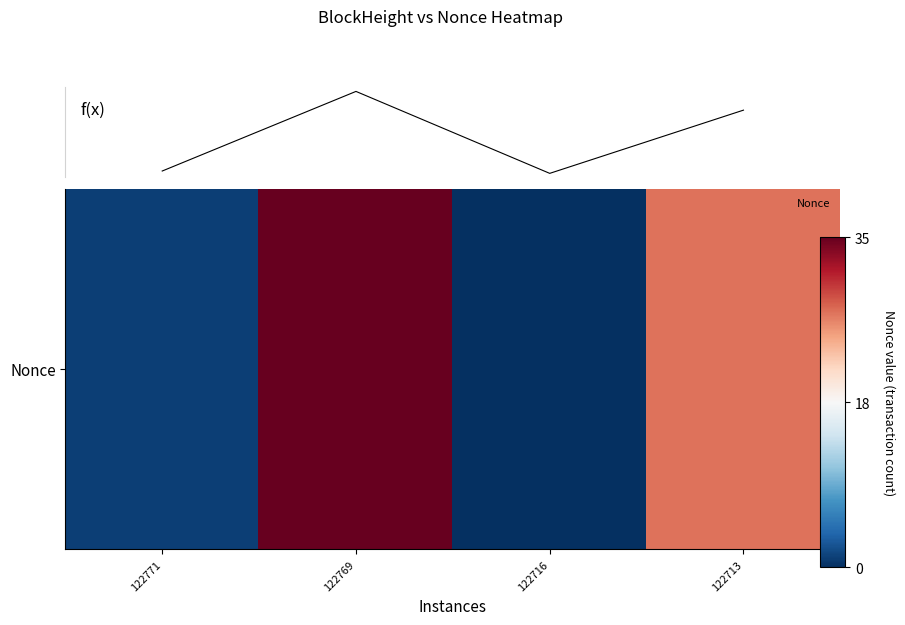

Is this an area chart (filled region under the line)?

No